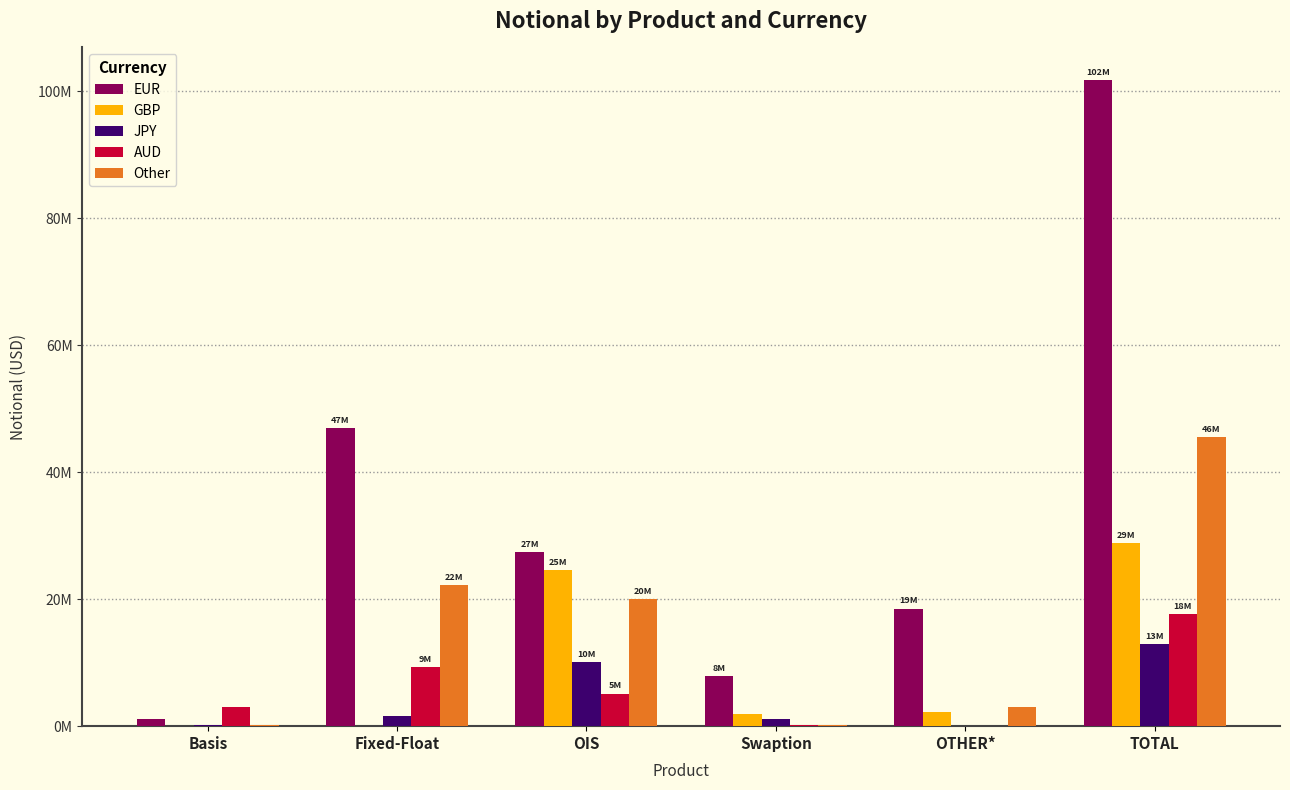

Reading left to right, extract all data points from this chart.

EUR: Basis=1100960	Fixed-Float=46940991	OIS=27400324	Swaption=7851387	OTHER*=18533121	TOTAL=101826783
GBP: Basis=62060	Fixed-Float=81181	OIS=24601545	Swaption=1874381	OTHER*=2202182	TOTAL=28821348
JPY: Basis=147961	Fixed-Float=1569559	OIS=10107244	Swaption=1066235	OTHER*=22339	TOTAL=12913339
AUD: Basis=3004837	Fixed-Float=9360871	OIS=5125882	Swaption=171951	OTHER*=15613	TOTAL=17679154
Other: Basis=170514	Fixed-Float=22214255	OIS=19968906	Swaption=133700	OTHER*=3040749	TOTAL=45528124